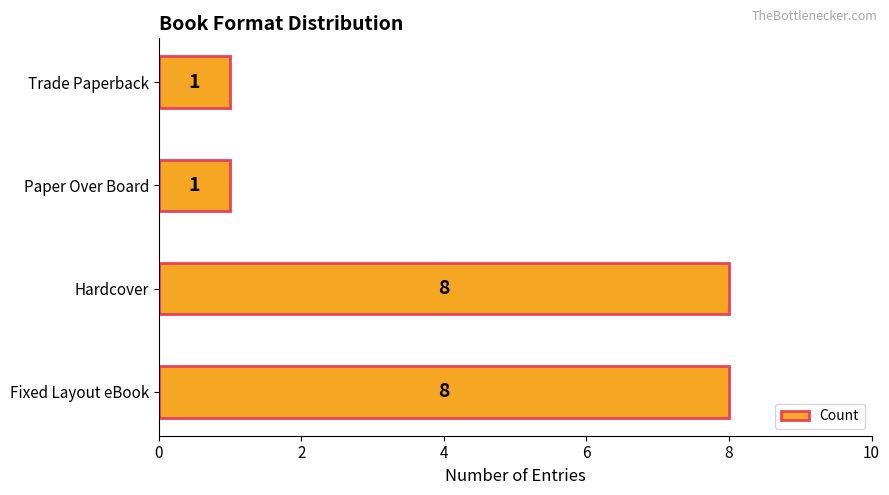

Reading top to bottom, extract all data points from this chart.

Trade Paperback=1	Paper Over Board=1	Hardcover=8	Fixed Layout eBook=8